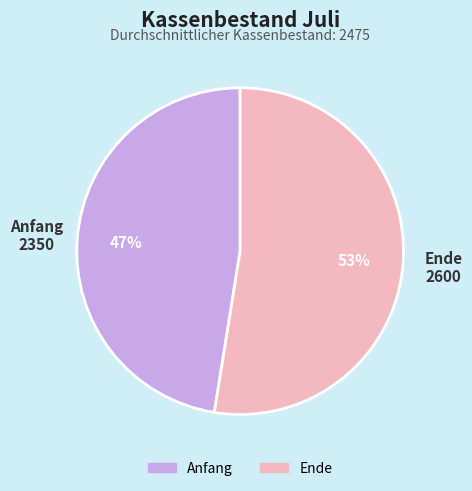

Count the number of slices in the pie.

2